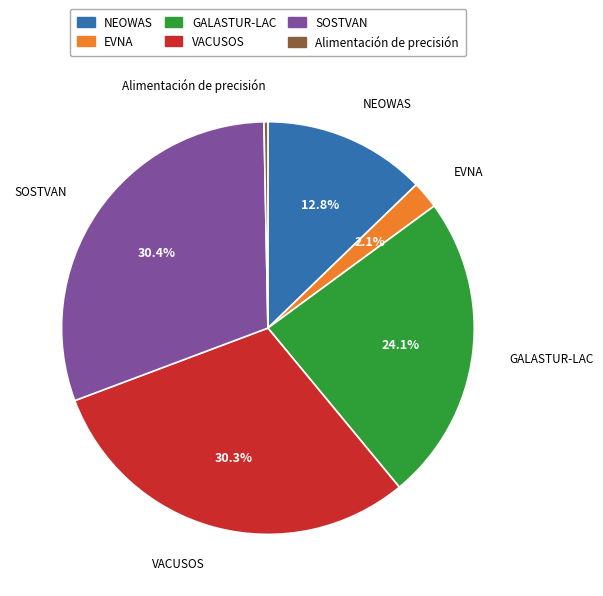

What percentage is the SOSTVAN slice, to the nearest percent?

30%